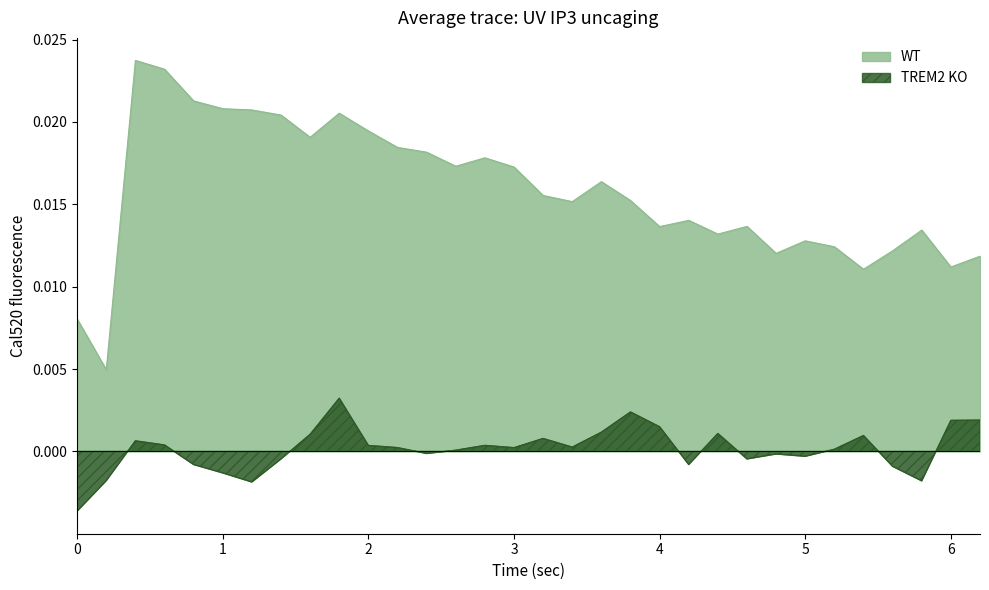

Which series has the widest spread of values?

WT